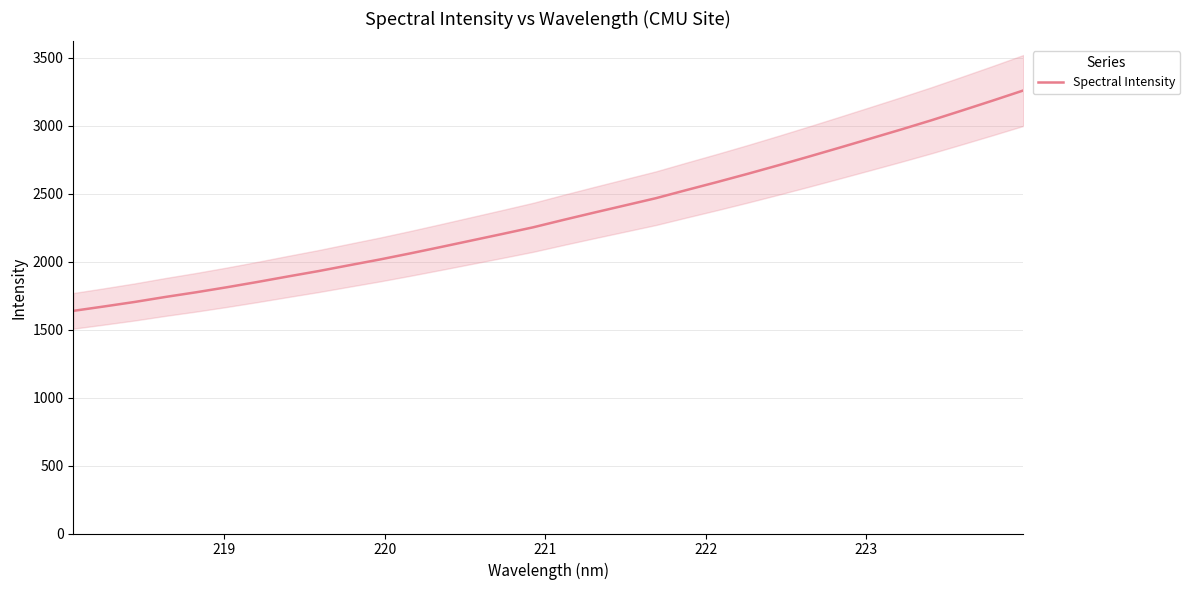

Does the chart display data point markers on the line(s)?

No